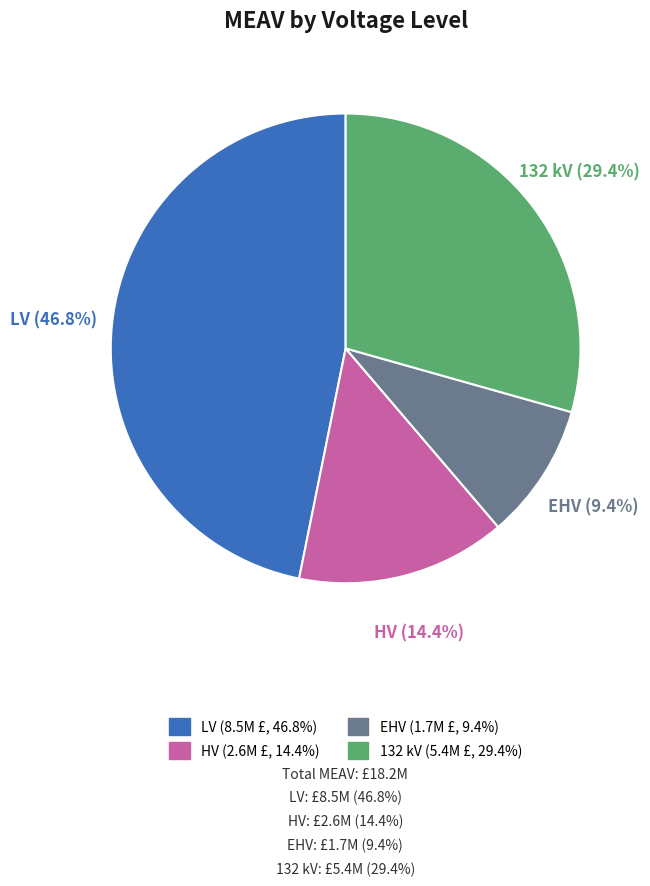

To the nearest percent, what is the combined percentage of HV and EHV?

24%